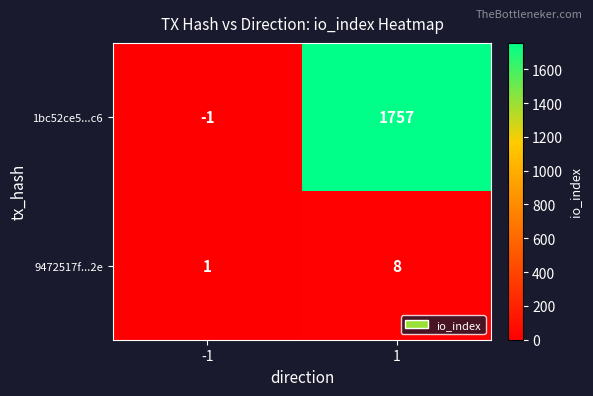

At how many categories does at least one series exceed 1246?

1